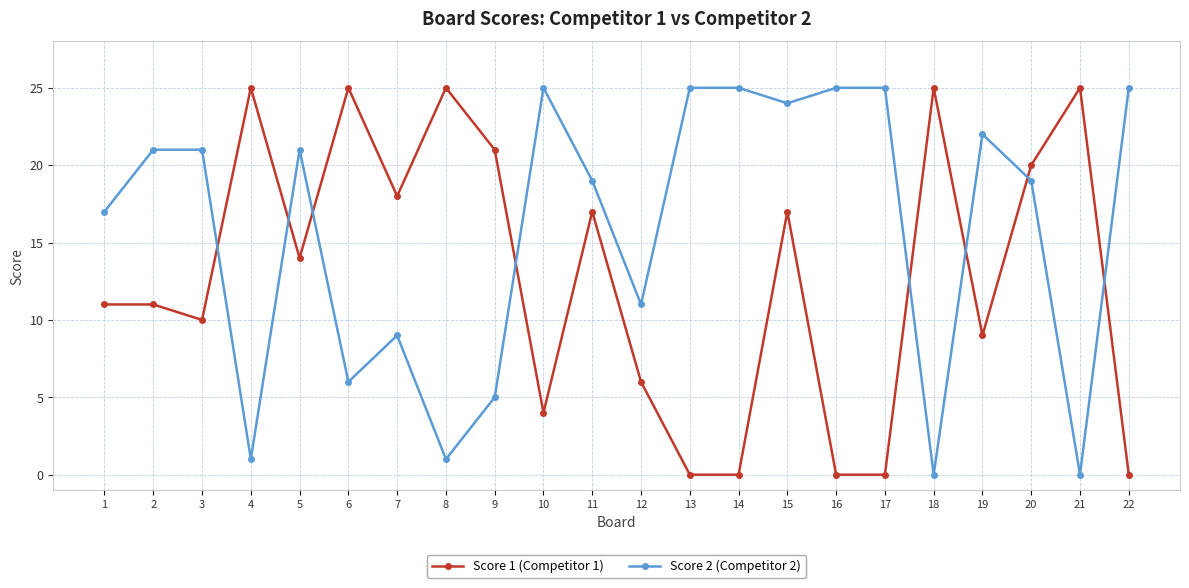

How many interior local valleys does the Score 2 (Competitor 2) series have?

7